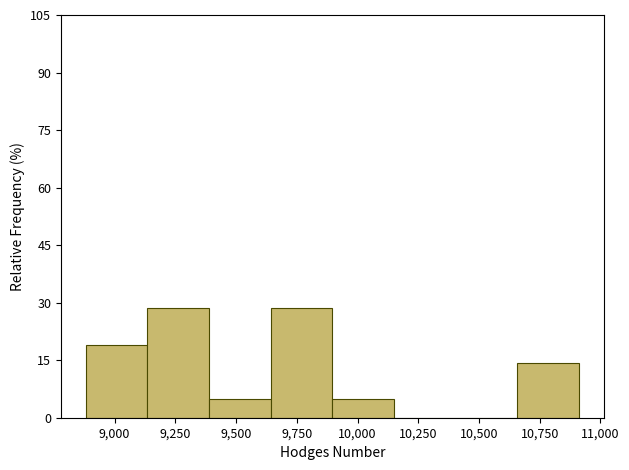

Reading left to right, list every bar in this chart as the range it spans on the x-axis followed by its height. Neither the bar edges nor the heights are printed on the chart, so give them approximately, as read against the axes.

8900 to 9150: 20
9150 to 9400: 28
9400 to 9650: 4
9650 to 9900: 28
9900 to 10150: 4
10150 to 10400: 0
10400 to 10650: 0
10650 to 10900: 14